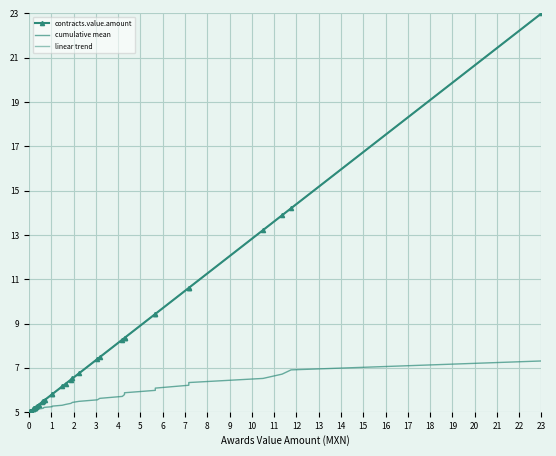

Reading left to right, transcribe all the data shown in this chart.

contracts.value.amount: 5.0	5.0	5.0	5.1	5.1	5.1	5.1	5.1	5.2	5.2	5.2	5.2	5.2	5.2	5.3	5.3	5.5	5.5	5.5	5.5	5.8	5.8	6.2	6.3	6.5	6.5	6.8	7.4	7.5	8.3	8.4	8.4	9.4	9.4	10.6	10.6	13.2	13.9	14.2	23.0
cumulative mean: 5.0	5.0	5.0	5.0	5.0	5.0	5.1	5.1	5.1	5.1	5.1	5.1	5.1	5.1	5.1	5.1	5.2	5.2	5.2	5.2	5.2	5.3	5.3	5.4	5.4	5.4	5.5	5.6	5.6	5.7	5.8	5.9	6.0	6.1	6.2	6.3	6.5	6.7	6.9	7.3
linear trend: 5.0	5.0	5.0	5.1	5.1	5.1	5.1	5.1	5.2	5.2	5.2	5.2	5.2	5.2	5.3	5.3	5.5	5.5	5.5	5.5	5.8	5.8	6.2	6.3	6.5	6.5	6.8	7.4	7.5	8.3	8.4	8.4	9.4	9.4	10.6	10.6	13.2	13.9	14.2	23.0